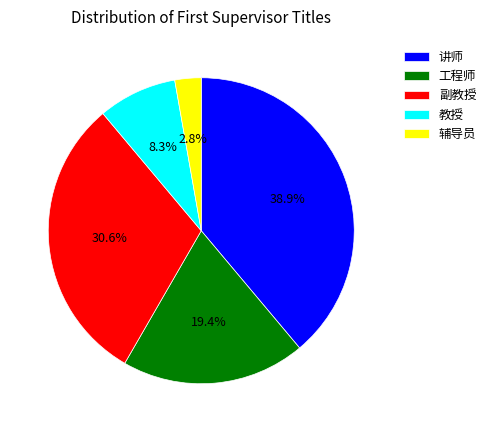

How much of the chart is everything except 副教授?

69.4%